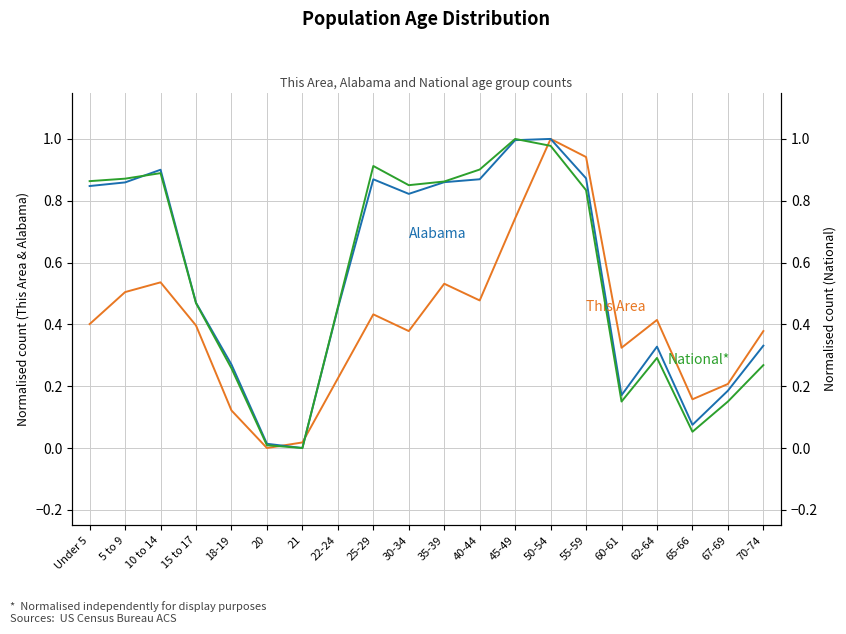

Rank the series at 22-24 from highest to lowest value.

National, Alabama, This Area